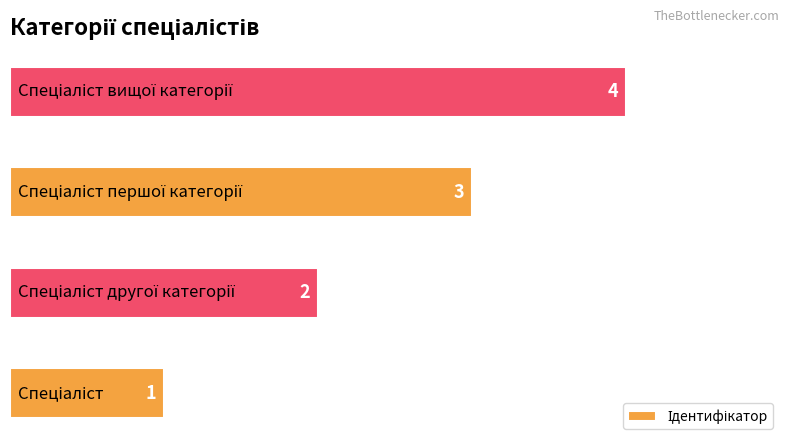

What is the maximum value shown in the chart?

4